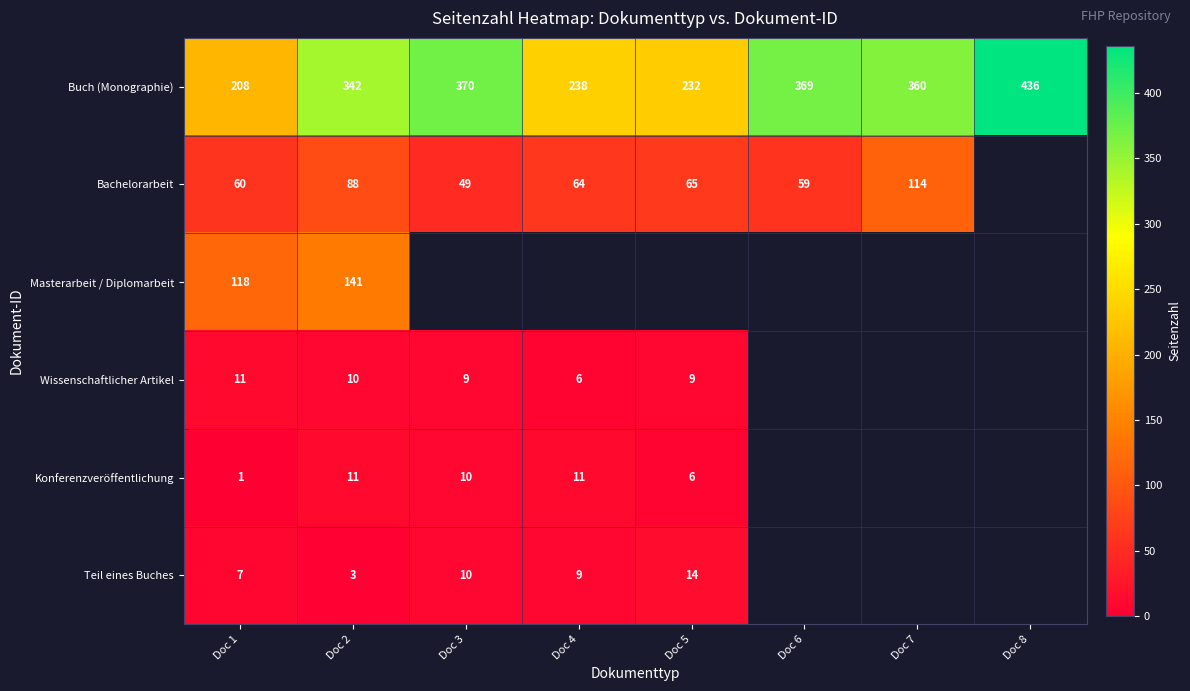

What is the total value across all series at Doc 2?

595